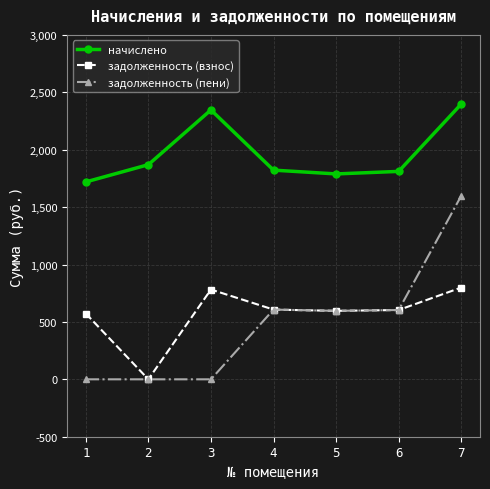

Which series changed the most between 3 and 7?

задолженность (пени)